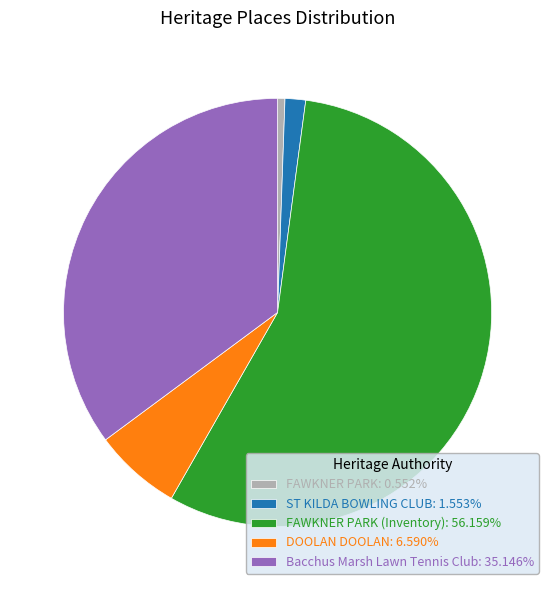

Is there a majority slice in this chart?

Yes